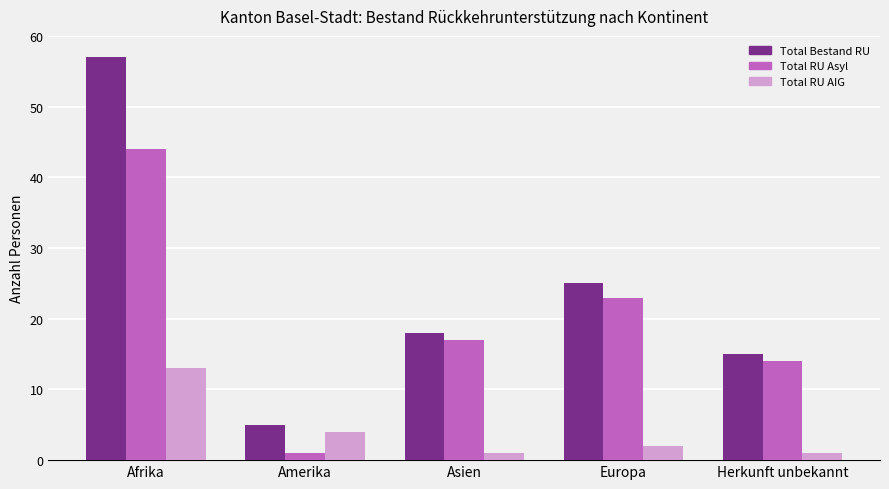

What is the value of the Total RU Asyl bar at the 1st from the left?

44